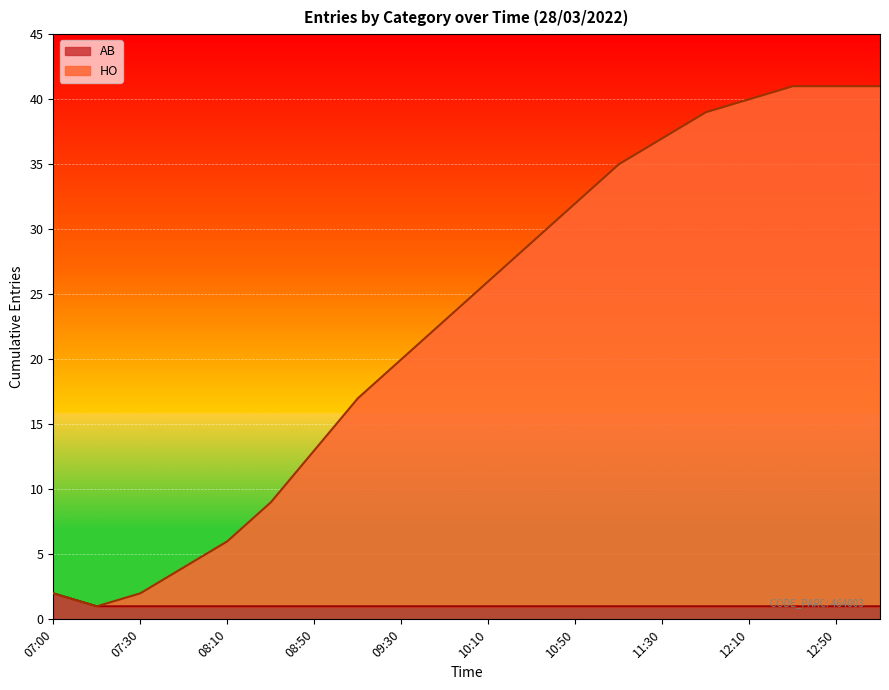

What is the label of the 3rd point from the right?

12:30